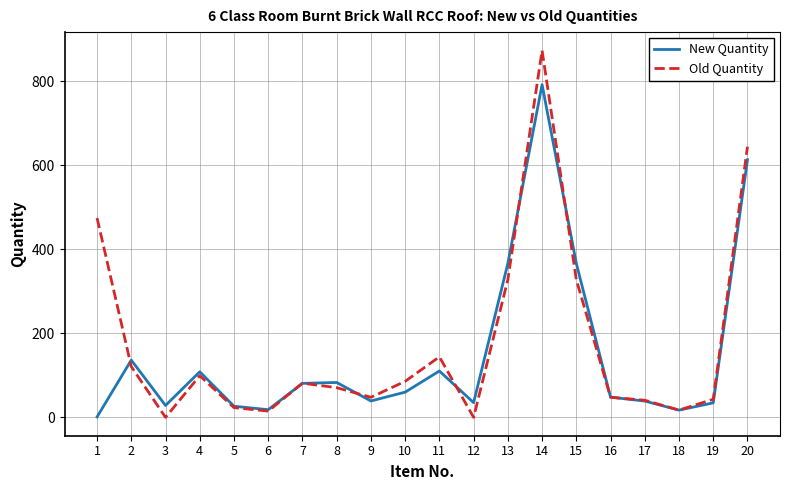

What are all the series names shown in the legend?

New Quantity, Old Quantity